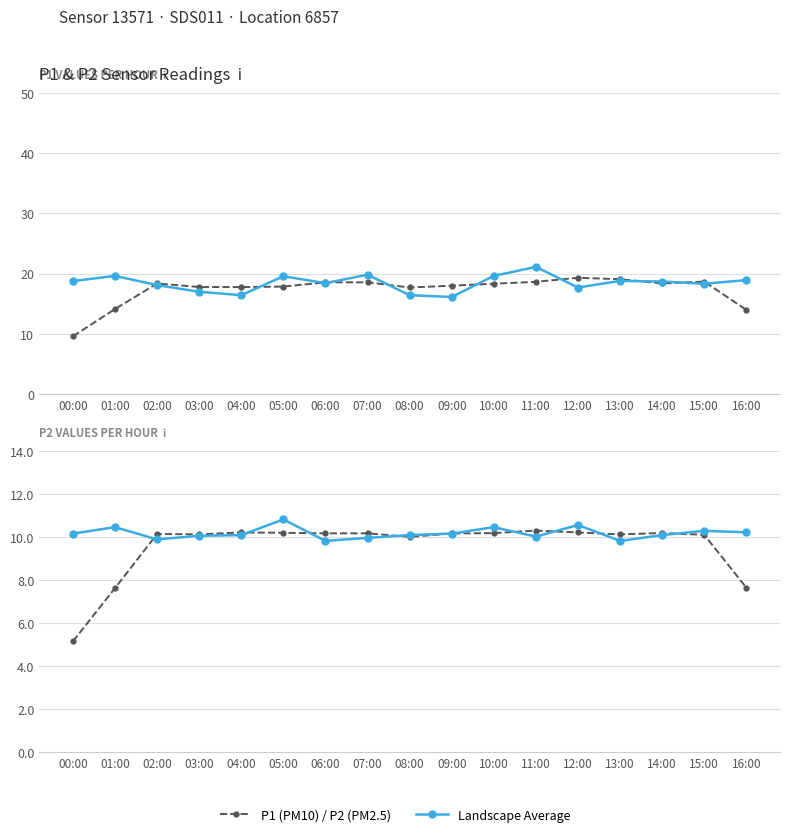

Rank the series by their maximum value, from lowest to highest.

Landscape Average, P2 (PM2.5), P1 (PM10)